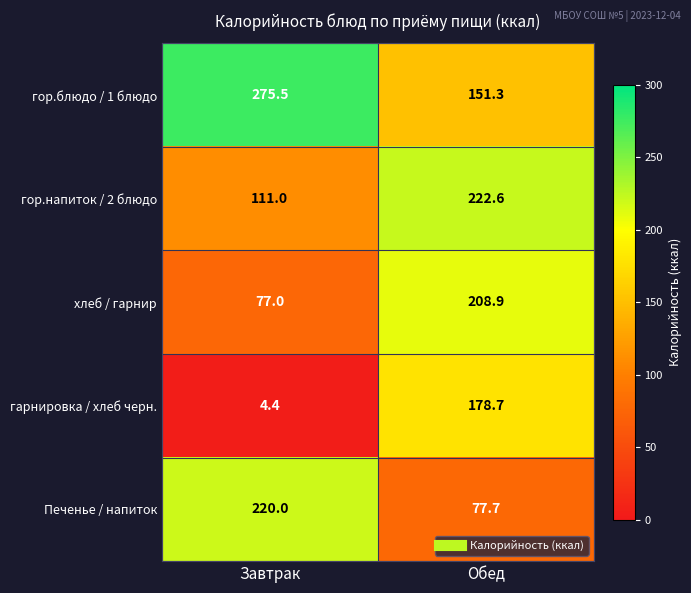

What is the sum of all гарнировка / хлеб черн. values?

183.1